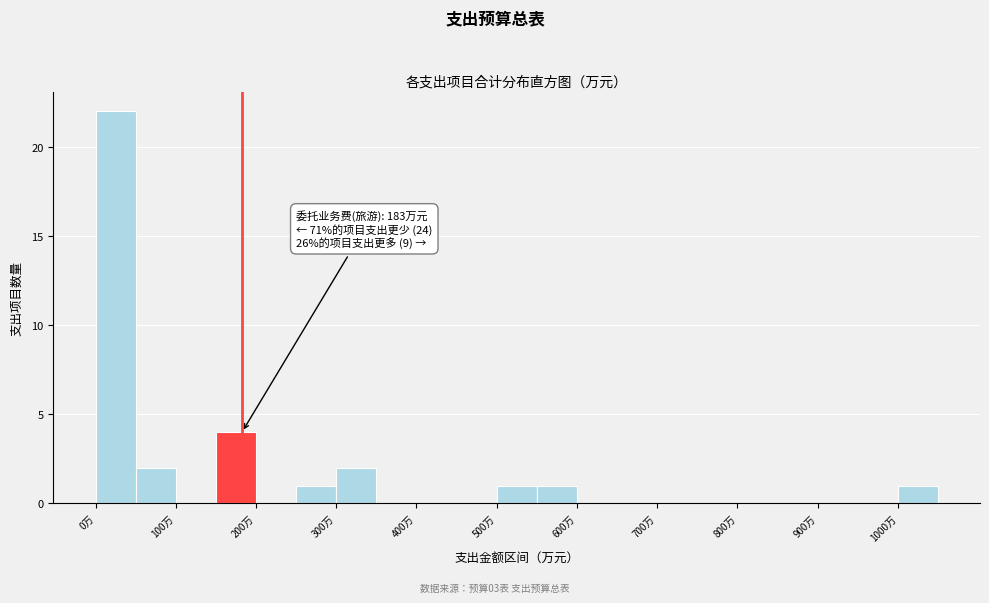

Which range on the x-axis has the tallest bar?

0 to 50